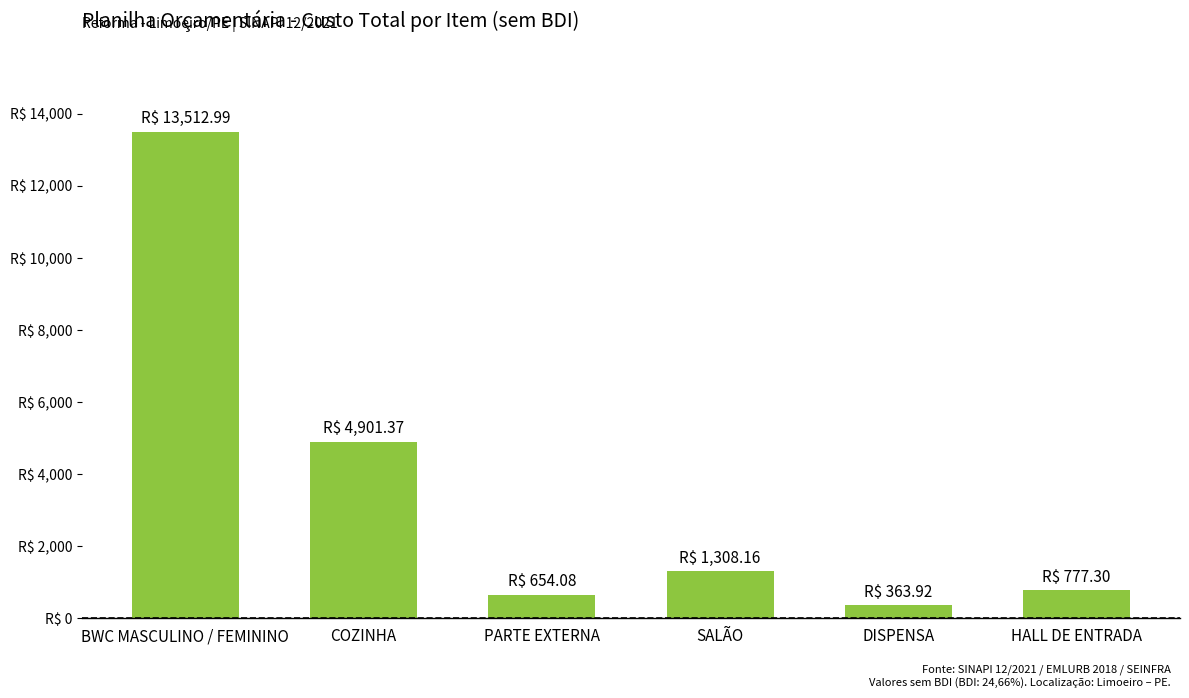

Which has a higher value, BWC MASCULINO / FEMININO or COZINHA?

BWC MASCULINO / FEMININO